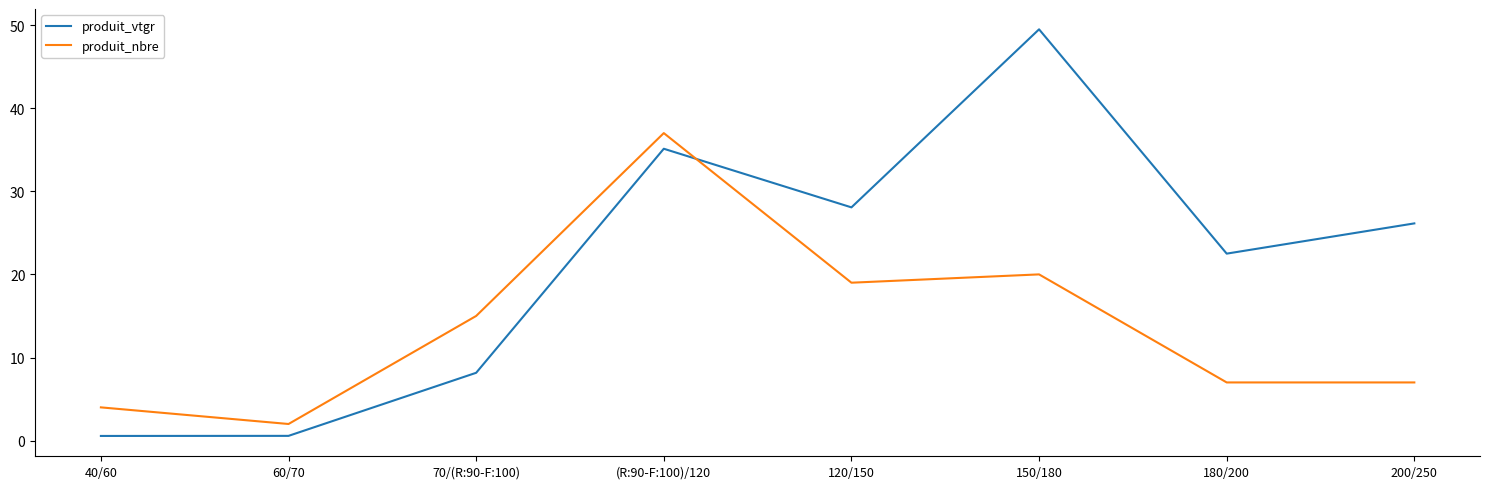

Where do produit_vtgr and produit_nbre first cross each other?

(R:90-F:100)/120 and 120/150